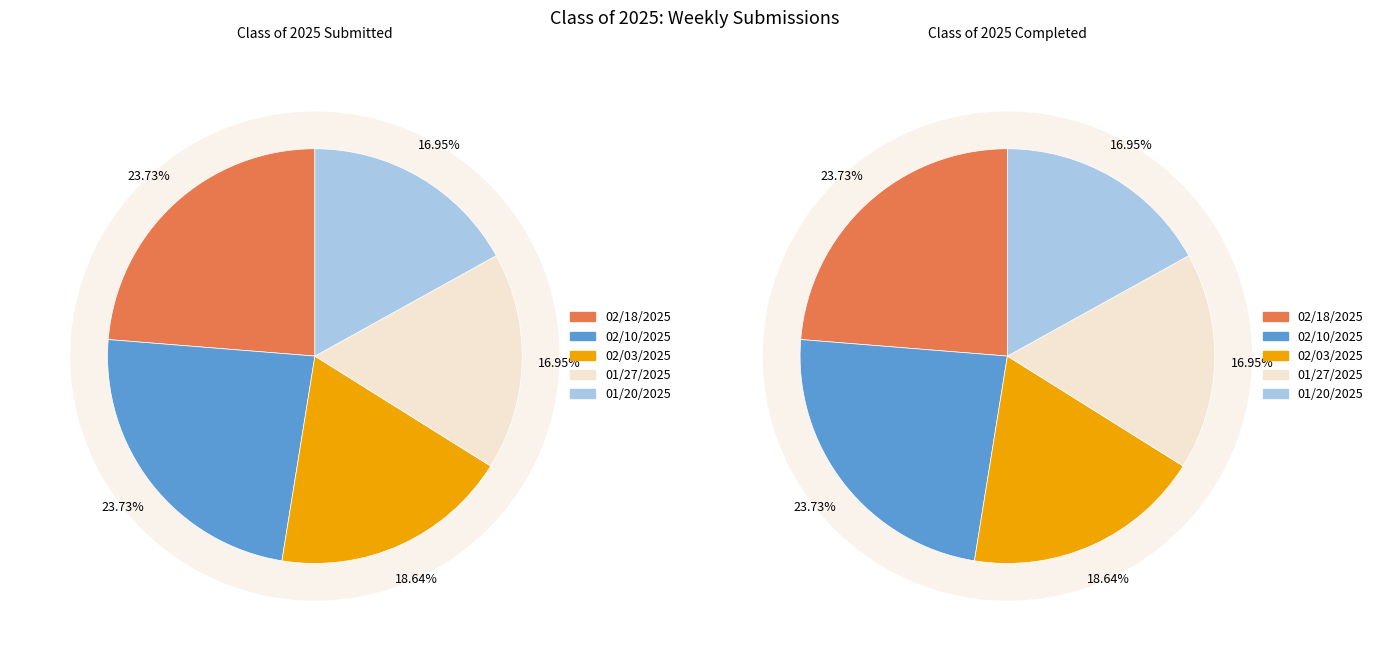

What portion of the pie excludes 02/18/2025?

76.3%